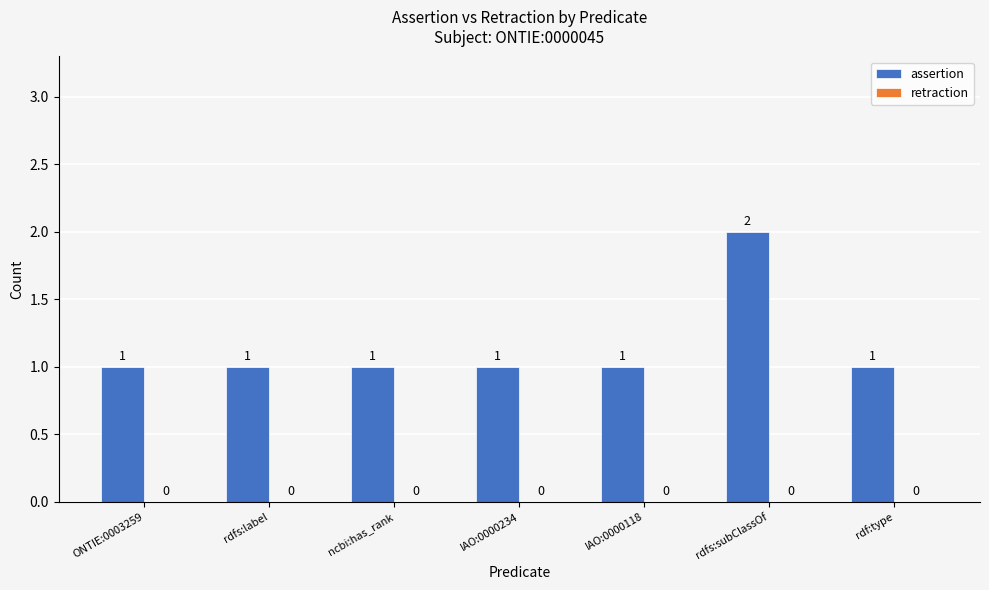

Are the bars horizontal?

No